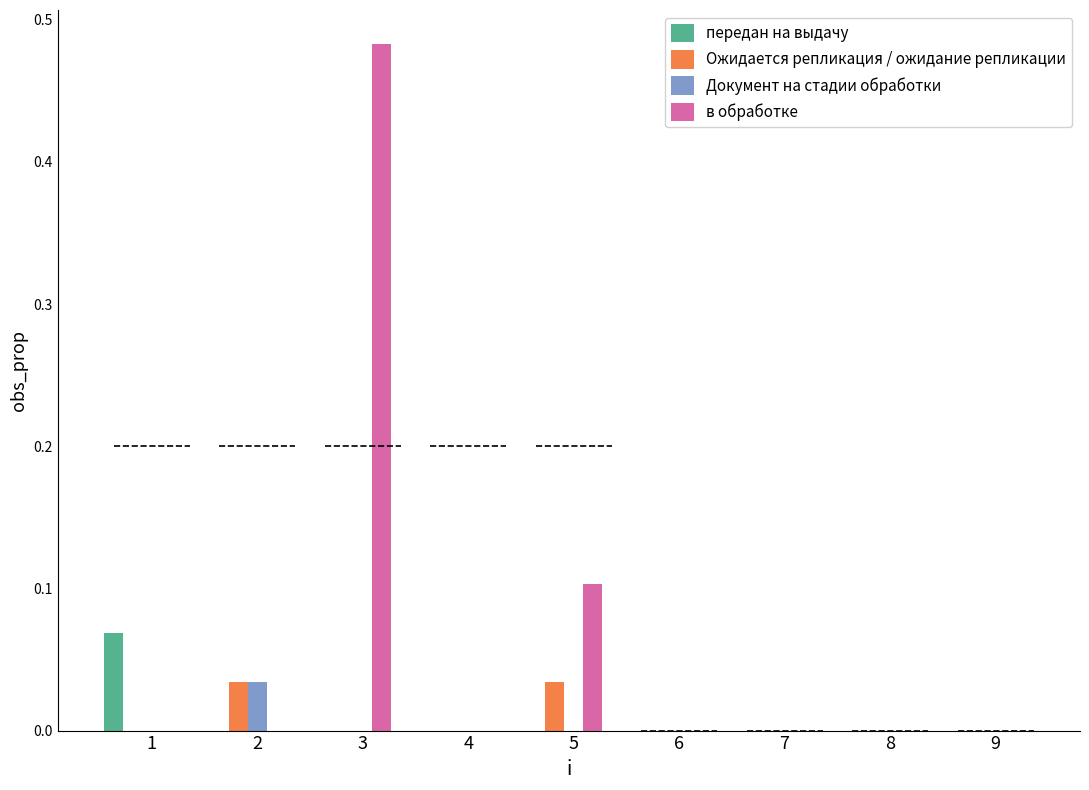

Which has a higher value, 6 or 4?

6